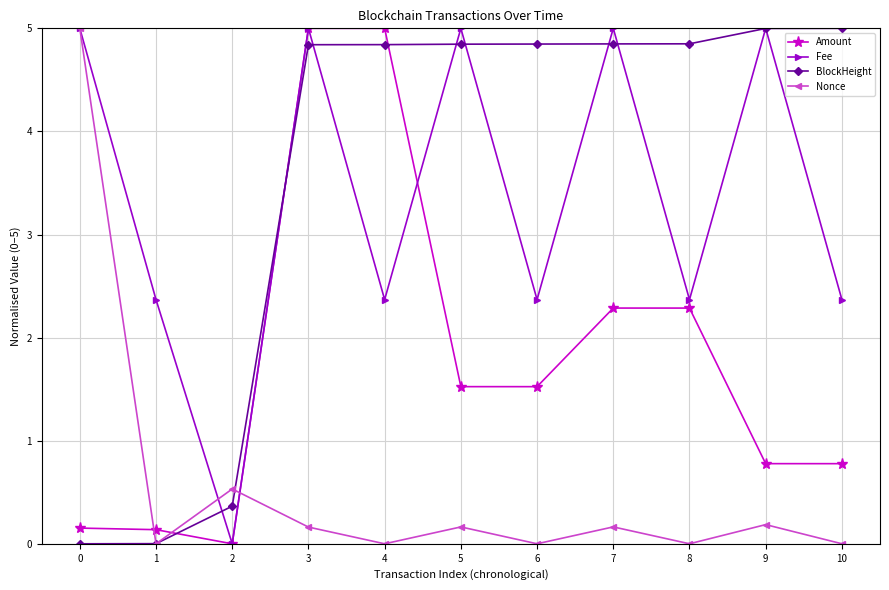

What is the difference between the maximum and minimum values in the BlockHeight series?

5.0